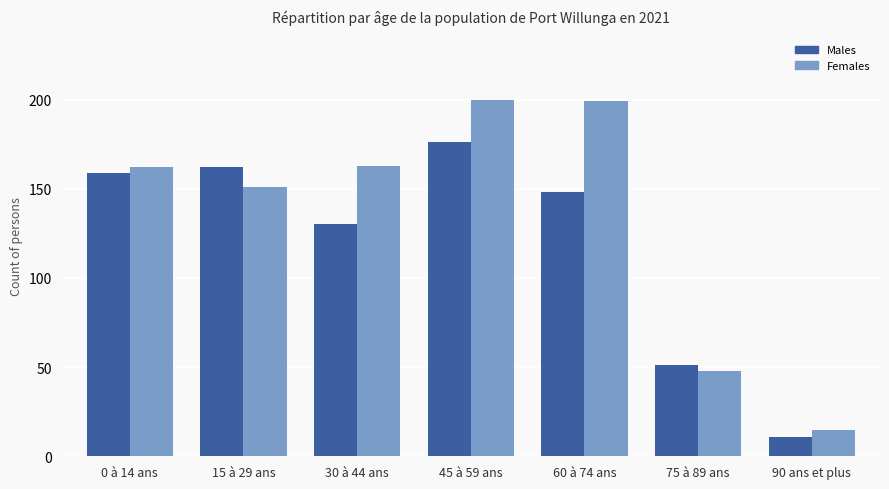

Reading left to right, transcribe all the data shown in this chart.

Females: 162	151	163	200	199	48	15
Males: 159	162	130	176	148	51	11